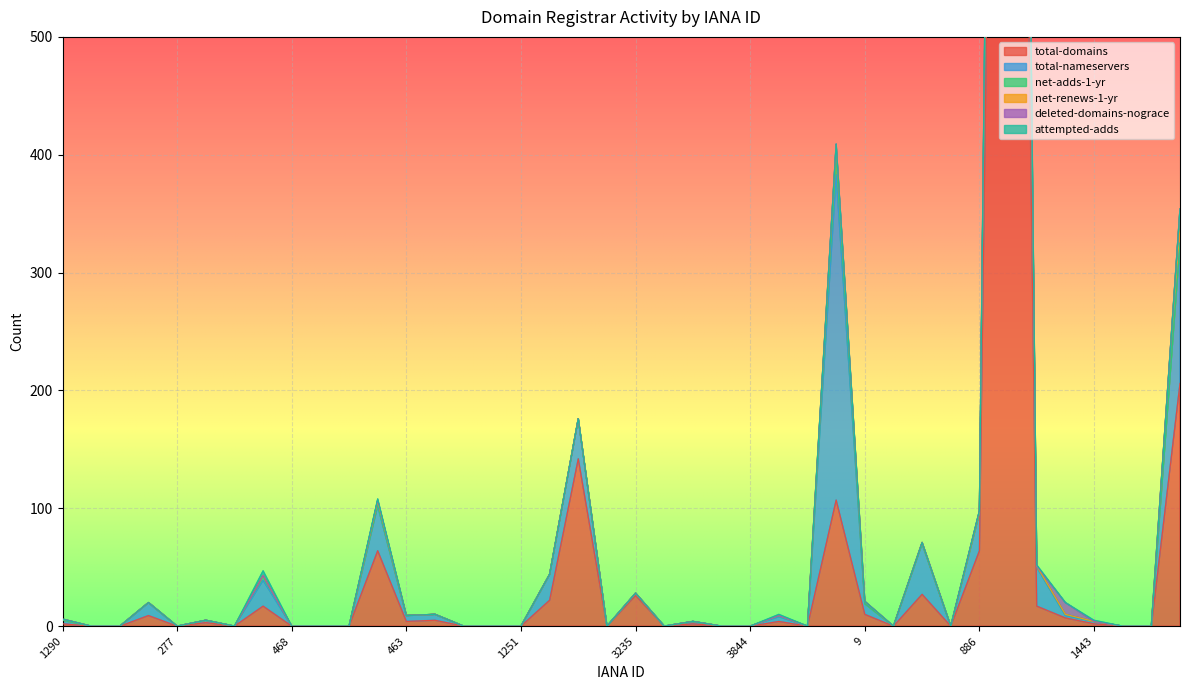

Reading right to left, what are all the values shown in this chart?

total-domains: 299=206	1494=0	1478=0	1443=2	809=7	1647=17	146=1855	886=64	2484=0	83=27	1082=0	9=10	81=107	450=0	291=4	3844=0	938=0	1150=2	2251=0	3235=26	1601=0	1915=142	1463=22	1251=0	1605=0	3968=0	1408=5	463=4	1387=64	2483=0	1619=0	468=0	1390=17	1336=0	612=3	277=0	839=9	1563=0	1666=0	1290=2
total-nameservers: 299=119	1494=0	1478=0	1443=2	809=2	1647=33	146=360	886=32	2484=0	83=43	1082=0	9=9	81=276	450=0	291=4	3844=0	938=0	1150=2	2251=0	3235=2	1601=0	1915=34	1463=22	1251=0	1605=0	3968=0	1408=5	463=5	1387=38	2483=0	1619=0	468=0	1390=22	1336=0	612=2	277=0	839=11	1563=0	1666=0	1290=3
net-adds-1-yr: 299=0	1494=0	1478=0	1443=0	809=1	1647=1	146=22	886=0	2484=0	83=0	1082=0	9=0	81=16	450=0	291=1	3844=0	938=0	1150=0	2251=0	3235=0	1601=0	1915=0	1463=0	1251=0	1605=0	3968=0	1408=0	463=0	1387=1	2483=0	1619=0	468=0	1390=4	1336=0	612=0	277=0	839=0	1563=0	1666=0	1290=0
net-renews-1-yr: 299=29	1494=0	1478=0	1443=0	809=0	1647=0	146=36	886=1	2484=0	83=1	1082=0	9=2	81=9	450=0	291=0	3844=0	938=0	1150=0	2251=0	3235=0	1601=0	1915=0	1463=0	1251=0	1605=0	3968=0	1408=0	463=0	1387=3	2483=0	1619=0	468=0	1390=0	1336=0	612=0	277=0	839=0	1563=0	1666=0	1290=1
deleted-domains-nograce: 299=0	1494=0	1478=0	1443=0	809=10	1647=0	146=12	886=1	2484=0	83=0	1082=0	9=0	81=1	450=0	291=0	3844=0	938=0	1150=0	2251=0	3235=0	1601=0	1915=0	1463=0	1251=0	1605=0	3968=0	1408=0	463=0	1387=1	2483=0	1619=0	468=0	1390=0	1336=0	612=0	277=0	839=0	1563=0	1666=0	1290=0
attempted-adds: 299=0	1494=0	1478=0	1443=1	809=0	1647=1	146=29	886=0	2484=0	83=0	1082=0	9=0	81=0	450=0	291=1	3844=0	938=0	1150=0	2251=0	3235=0	1601=0	1915=0	1463=0	1251=0	1605=0	3968=0	1408=0	463=0	1387=1	2483=0	1619=0	468=0	1390=4	1336=0	612=0	277=0	839=0	1563=0	1666=0	1290=0